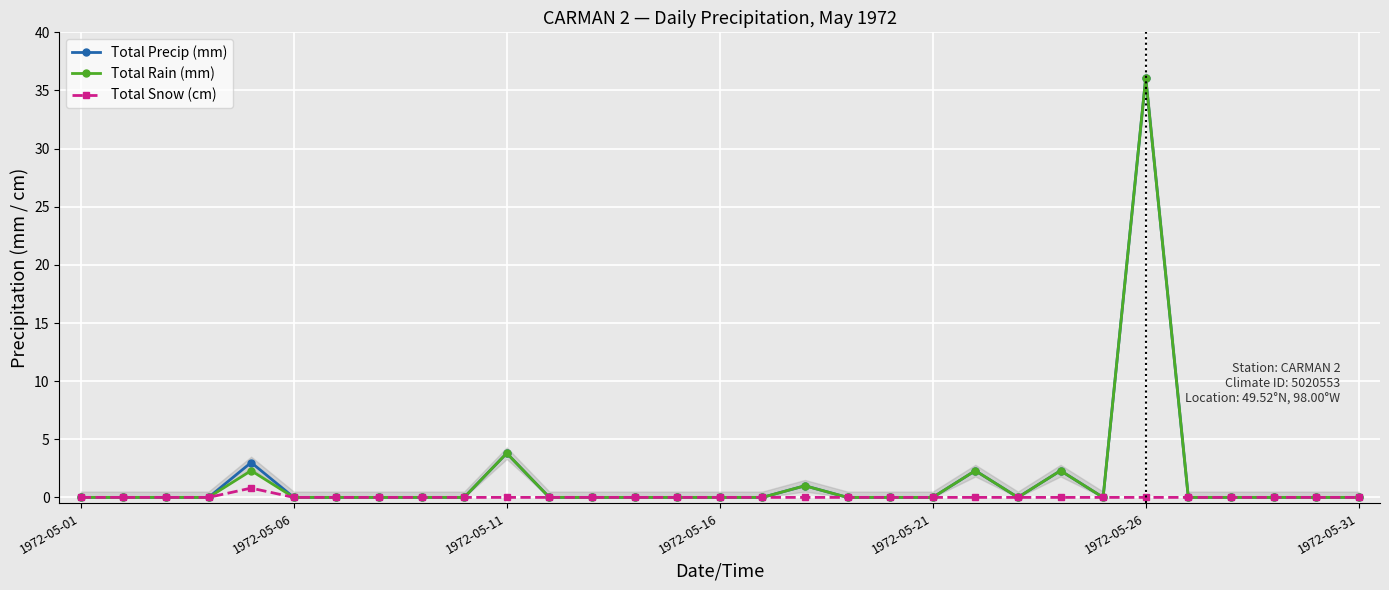

Where is Total Rain (mm) nearest to the value 18?

1972-05-11